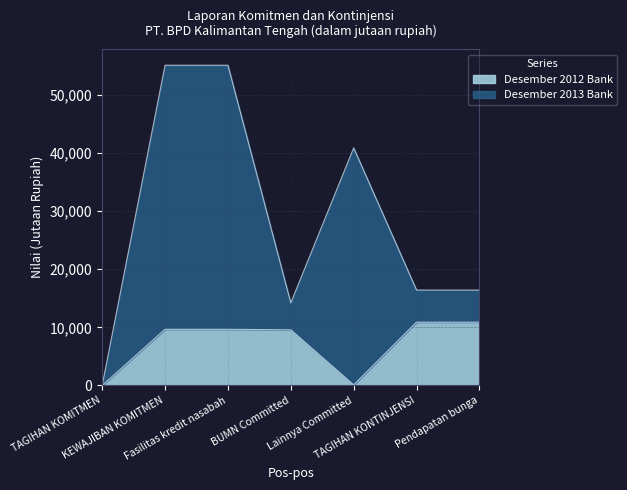

What is the difference between the maximum and minimum values in the Desember 2013 Bank series?

45414